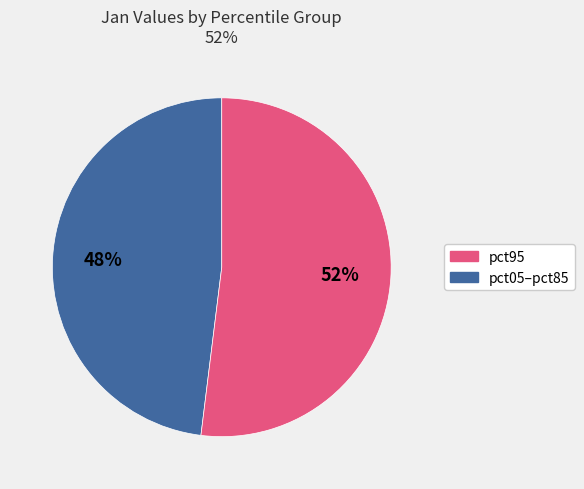

To the nearest percent, what is the difference between the largest and smallest slice percentages?

4%